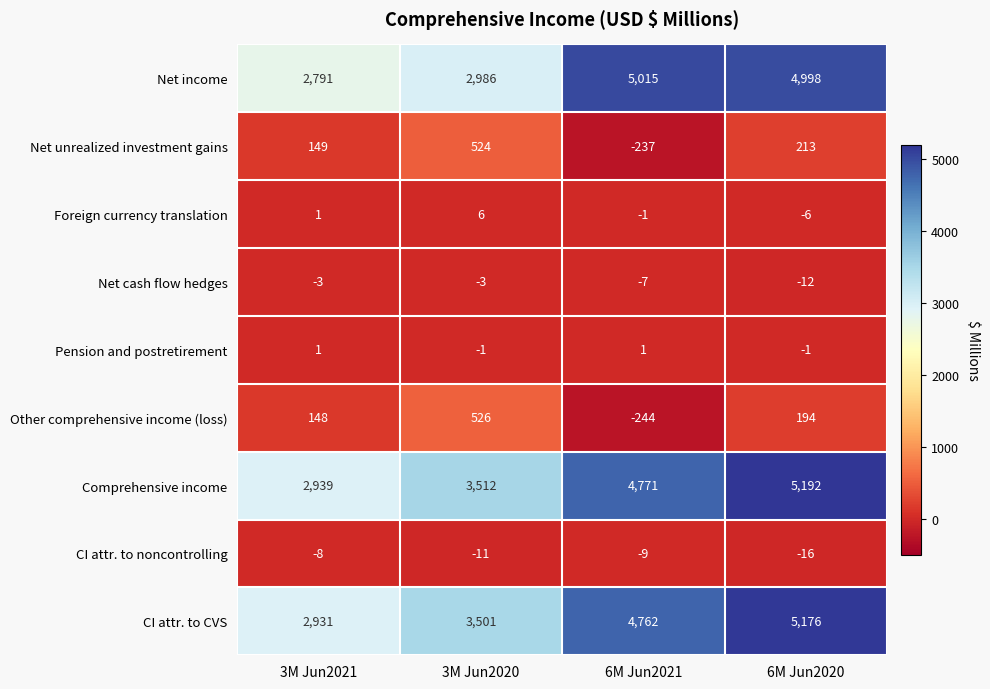

What is the maximum value shown in the chart?

5192